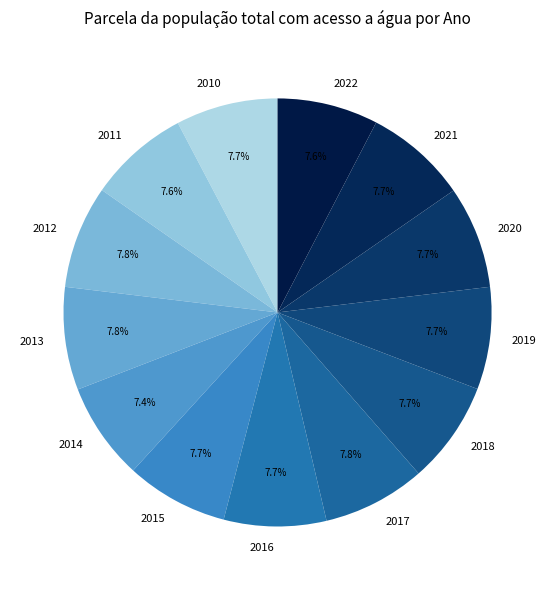

What is the total percentage of 2013 and 2011?

15.4%